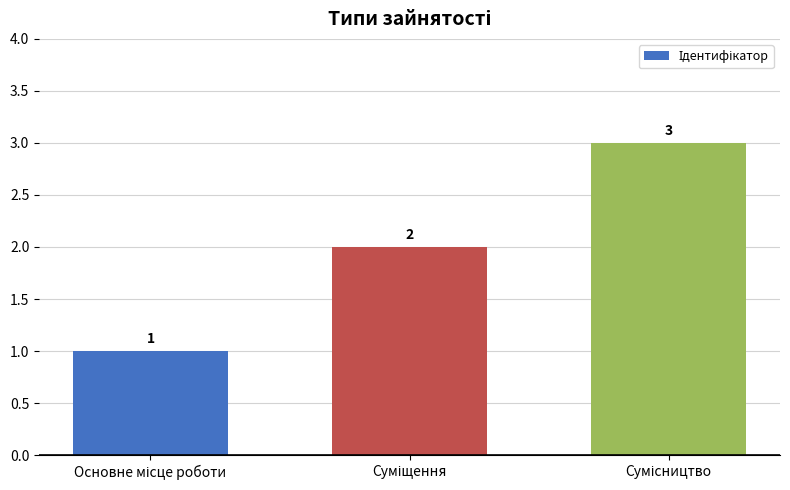

What is the value of the 1st bar from the left?

1